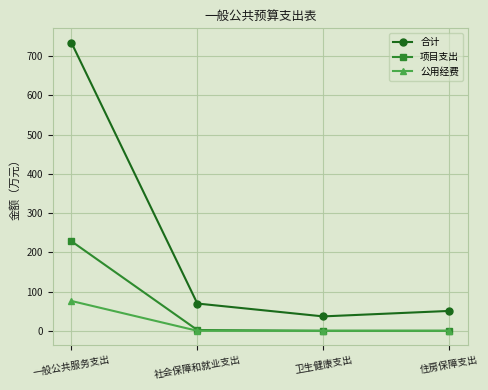

The value of 公用经费 at 社会保障和就业支出 is 0.0. True or false?

True